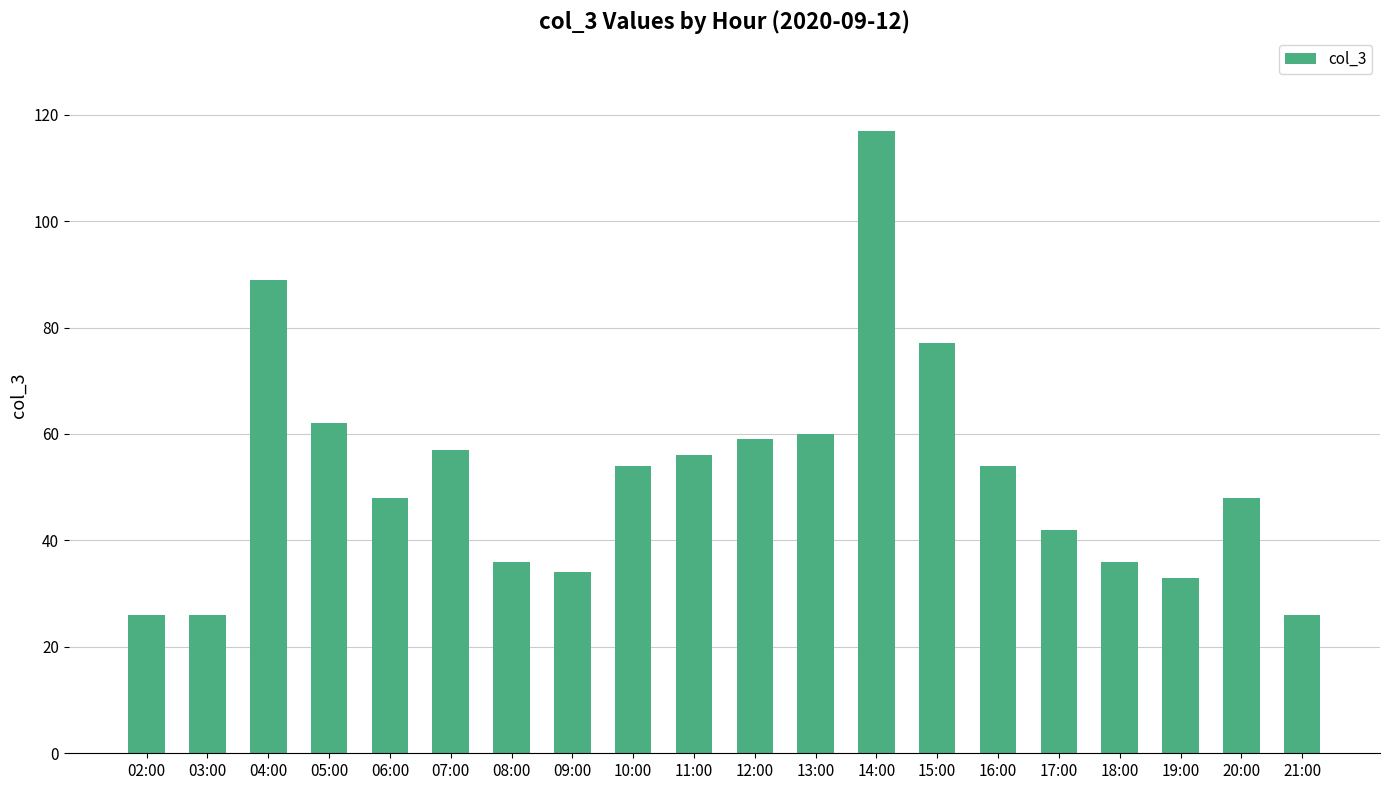

Reading right to left, transcribe all the data shown in this chart.

21:00=26	20:00=48	19:00=33	18:00=36	17:00=42	16:00=54	15:00=77	14:00=117	13:00=60	12:00=59	11:00=56	10:00=54	09:00=34	08:00=36	07:00=57	06:00=48	05:00=62	04:00=89	03:00=26	02:00=26